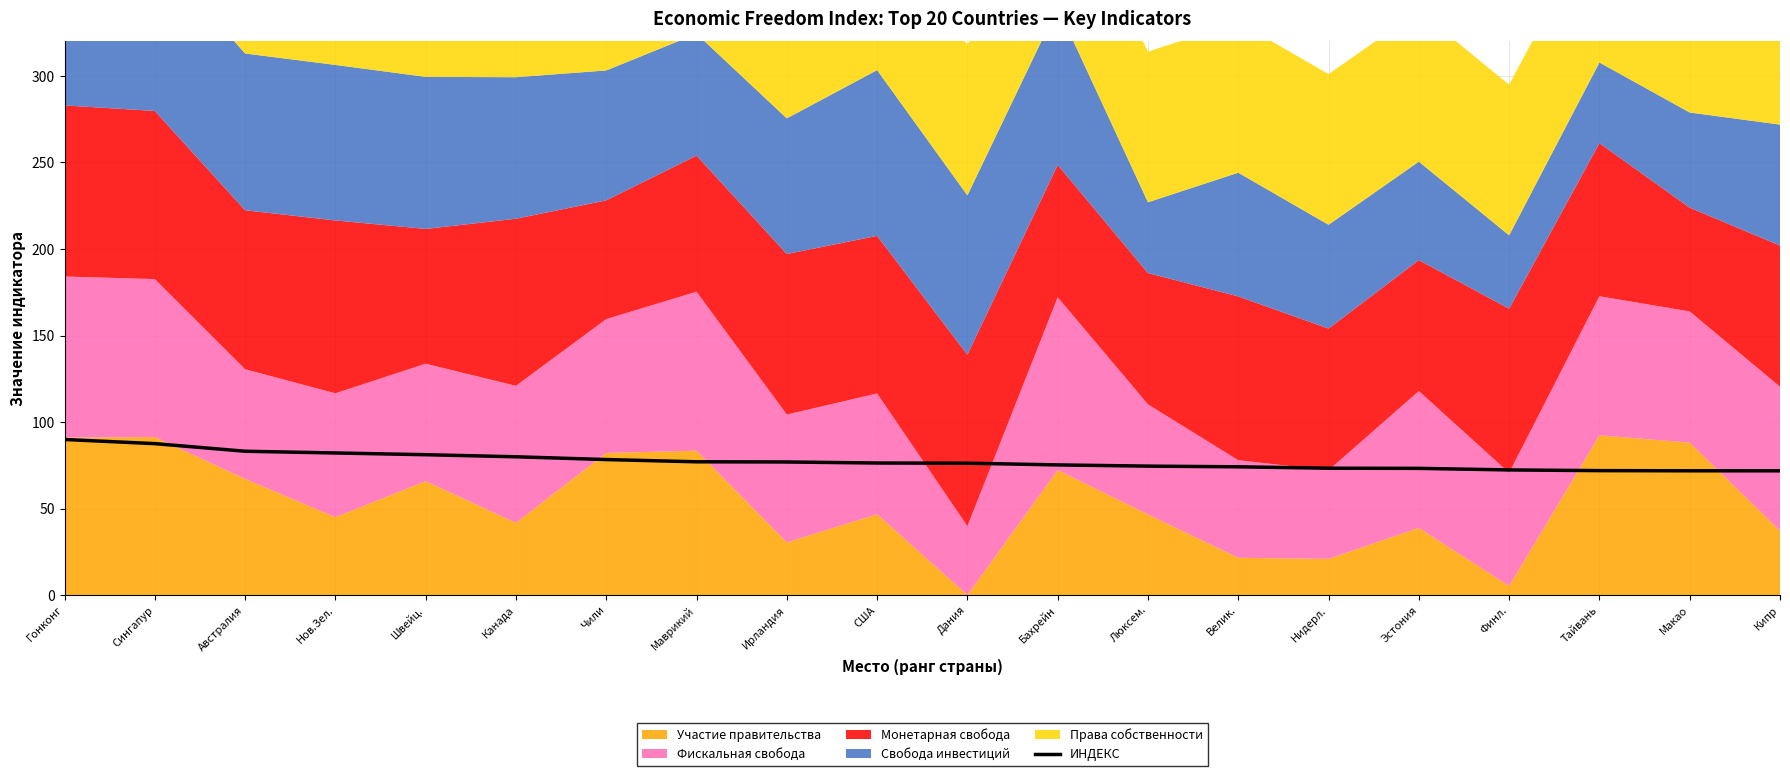

What is the approximate value at Кипр?

71.8